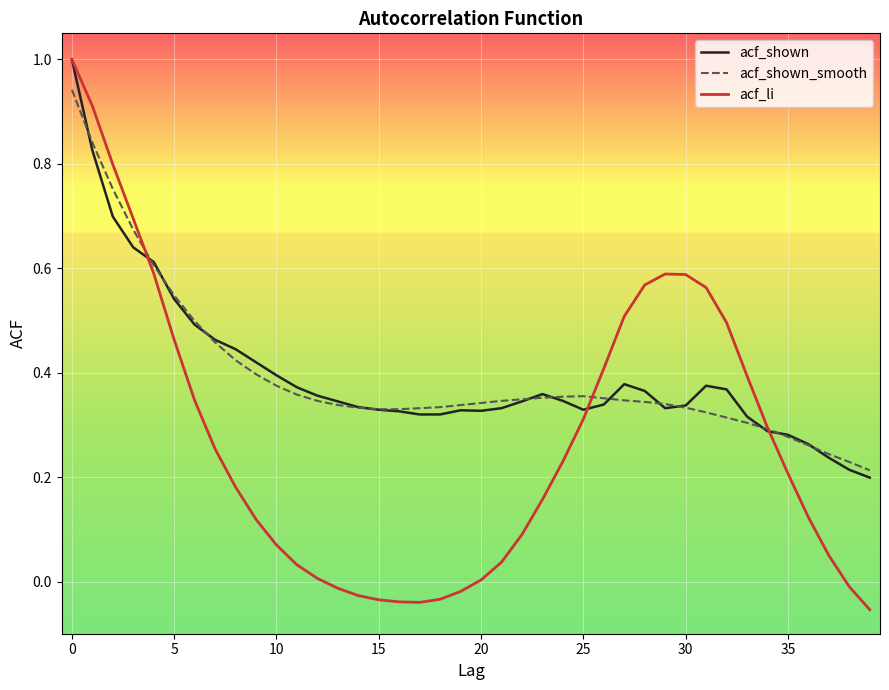

What is the greatest value displayed?

1.0